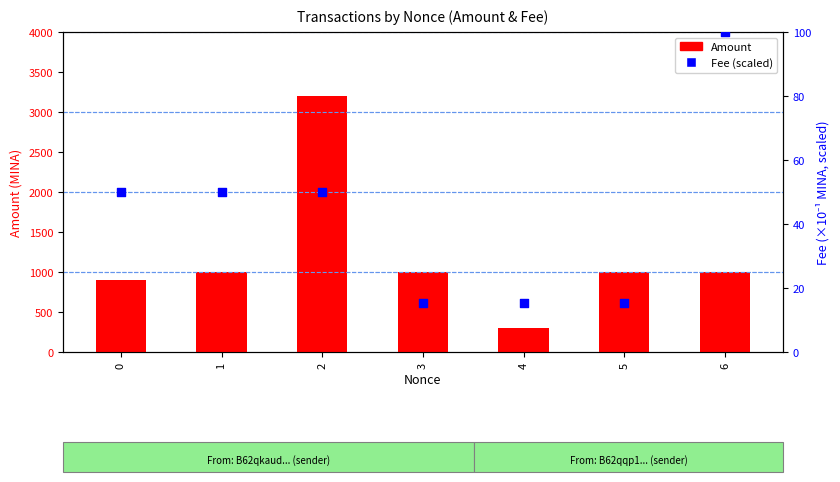

At how many categories does at least one series exceed 306?

6